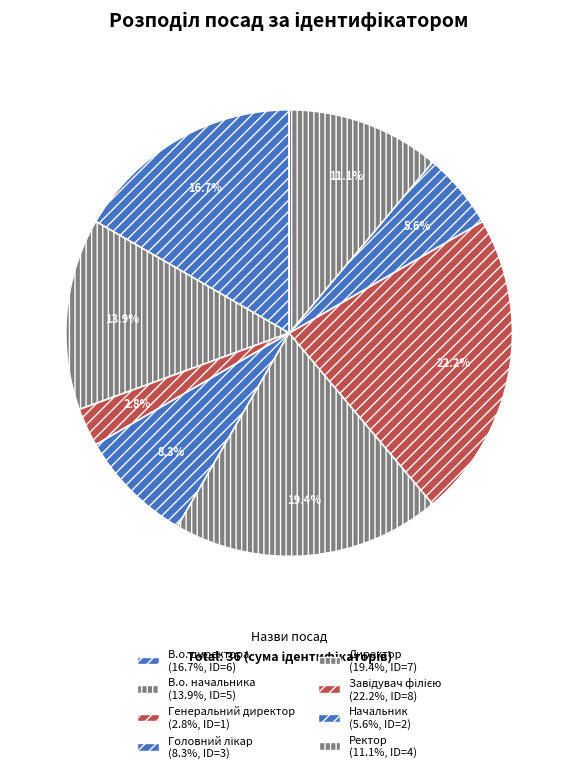

How many segments does this pie chart have?

8